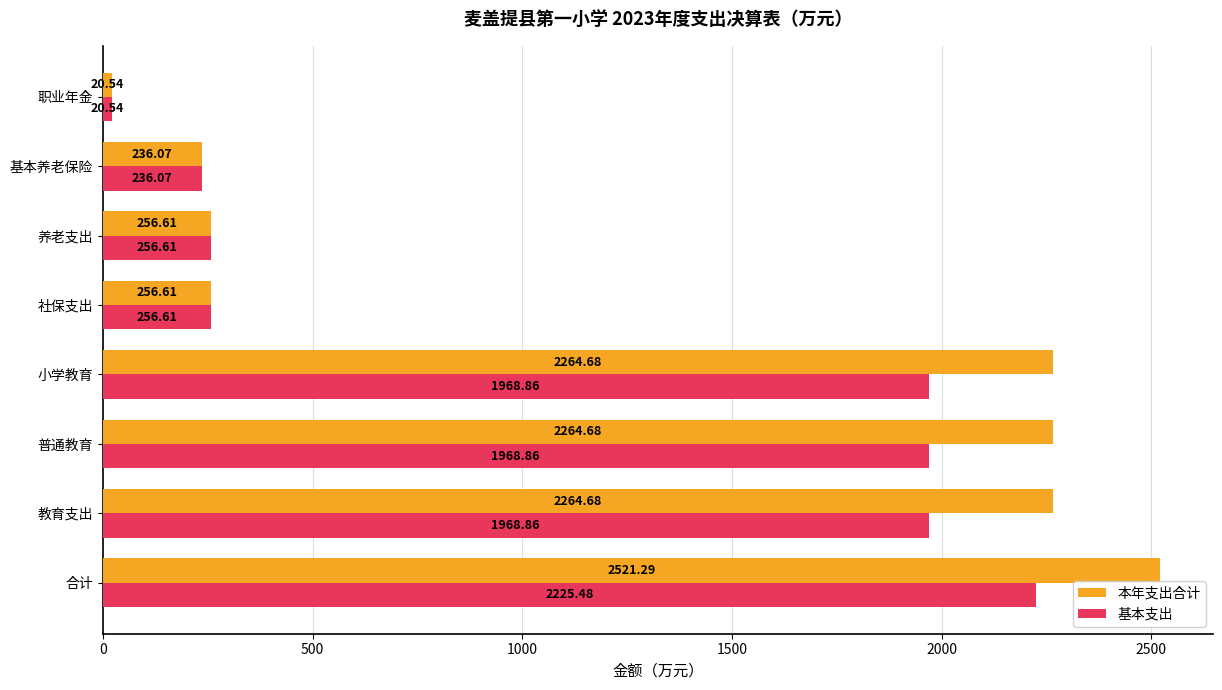

Which series has the largest range (max minus min)?

本年支出合计